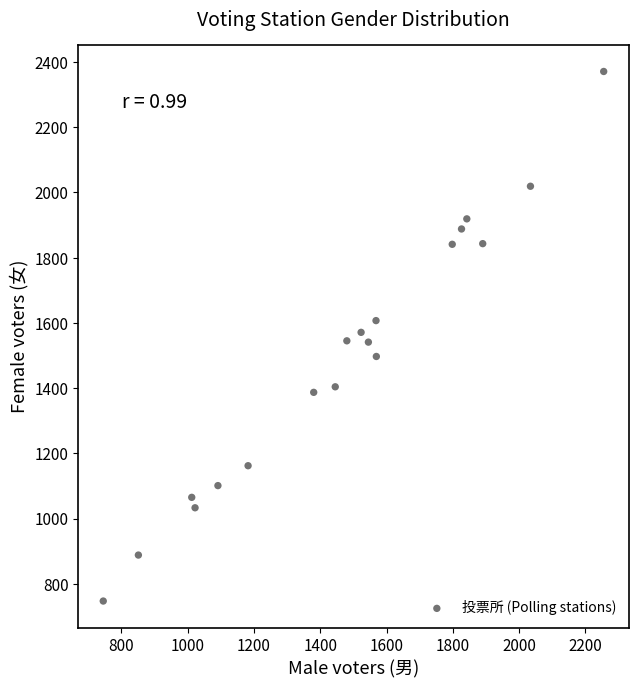

What is the range of X values (max minus min)?

1510